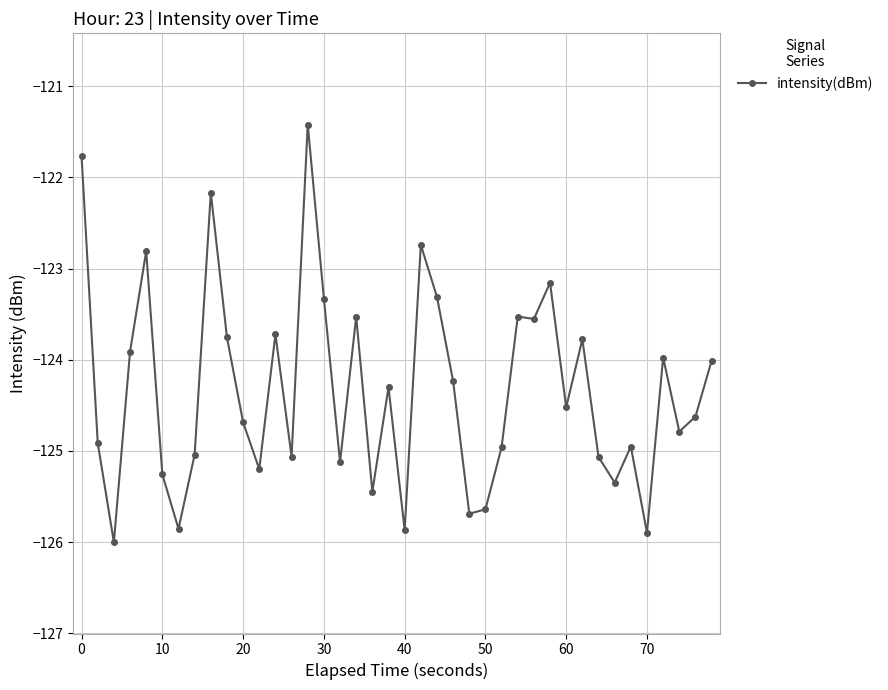

What is the value of the 8th point from the left?

-125.0